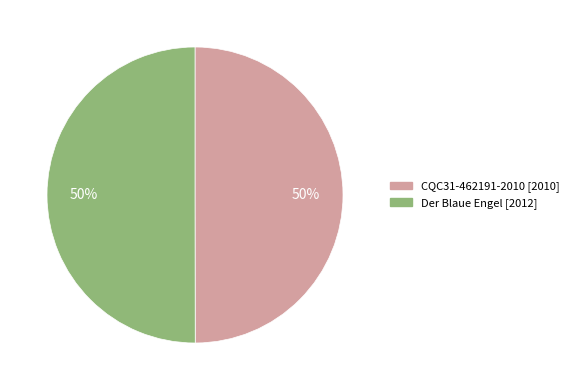

What percentage is the CQC31-462191-2010 slice, to the nearest percent?

50%